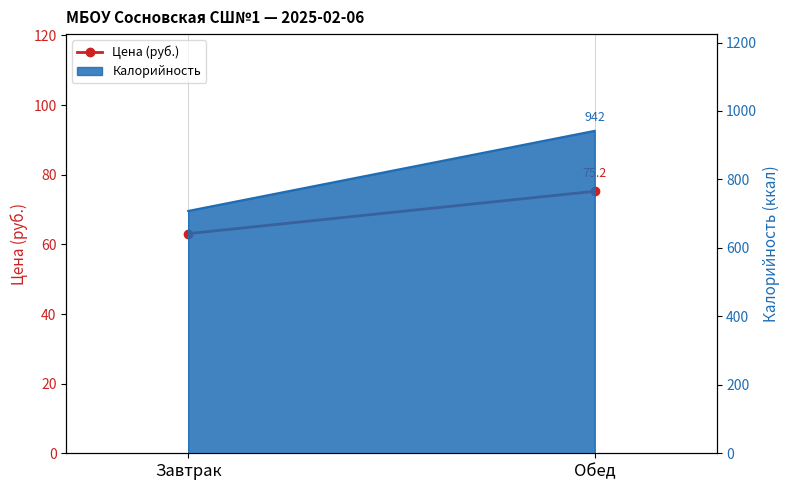

List the labels in order of value, smallest first.

Завтрак, Обед